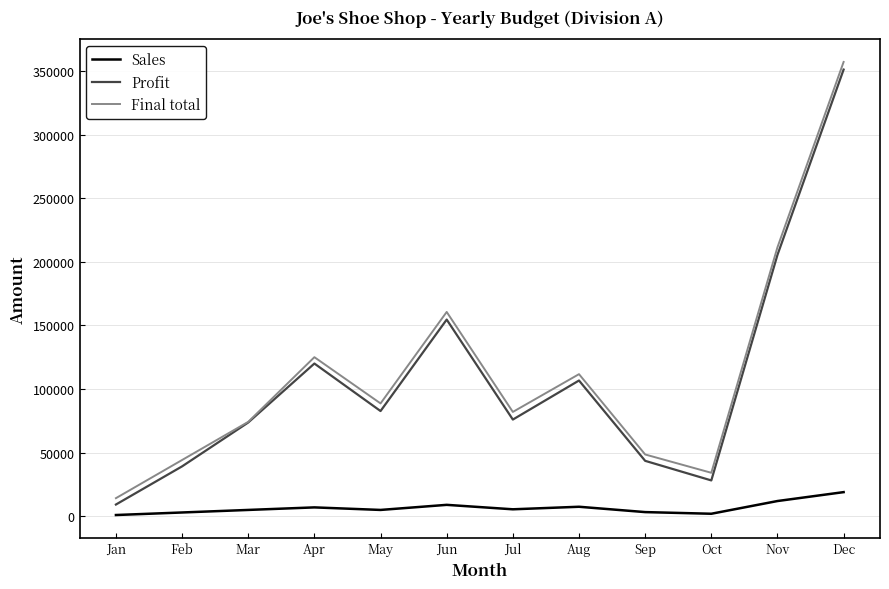

List the series in order of their peak value, highest first.

Final total, Profit, Sales